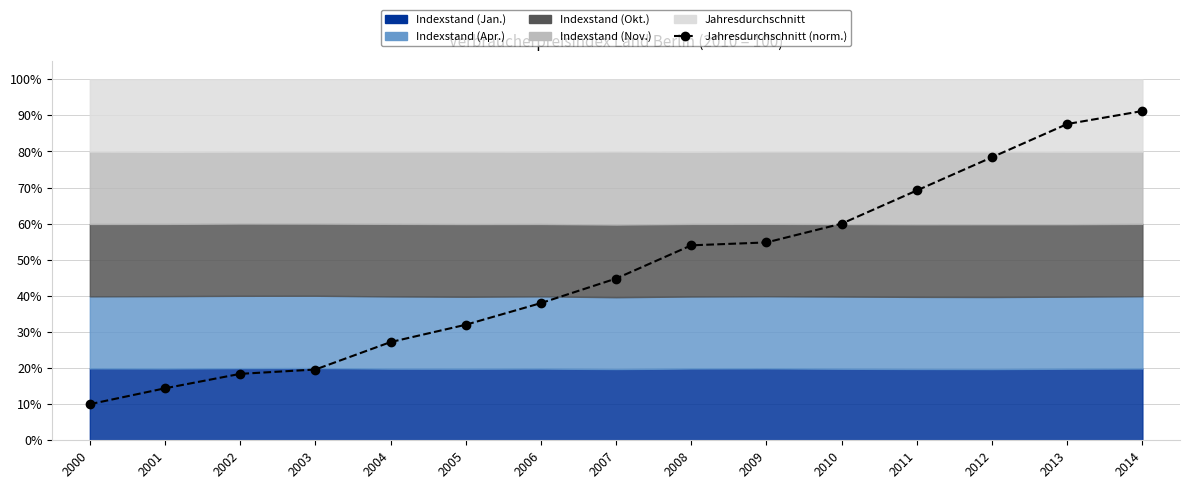

Reading left to right, list all the values displayed in this chart.

2000=10.0	2001=14.4	2002=18.4	2003=19.6	2004=27.2	2005=32.0	2006=38.0	2007=44.8	2008=54.0	2009=54.8	2010=60.0	2011=69.2	2012=78.4	2013=87.6	2014=91.2